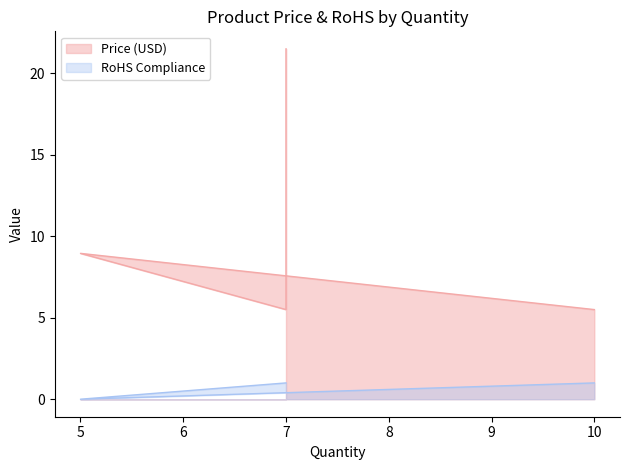

Count the number of categories in the chart.

4